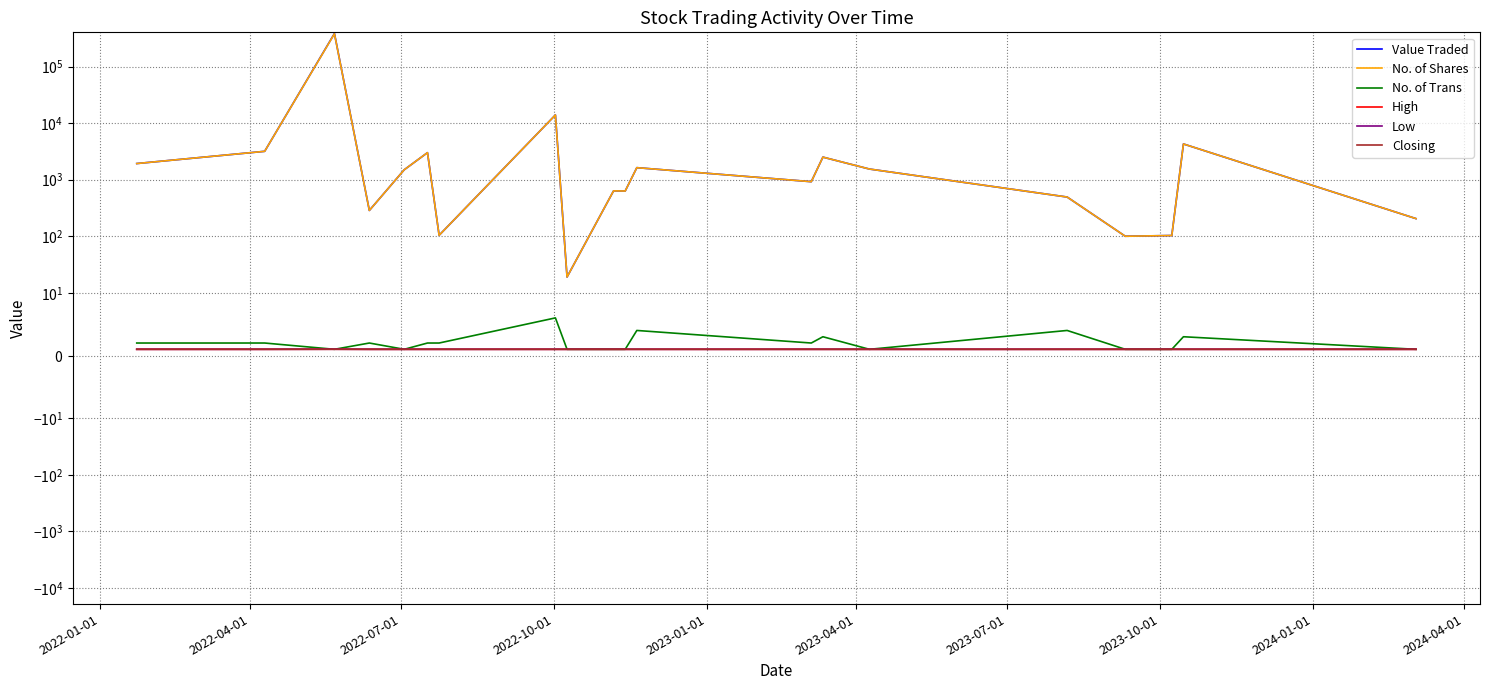

True or false: Value Traded and Low cross at least once.

False